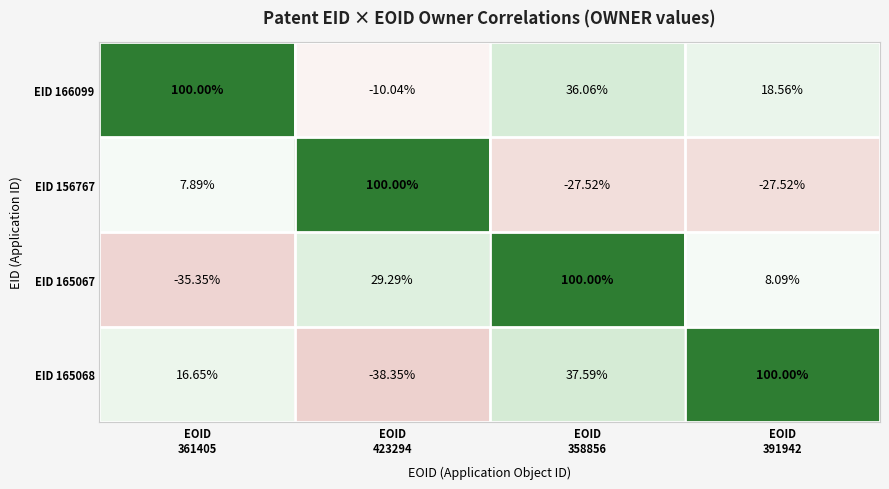

How many negative values does the EID 156767 series have?

2